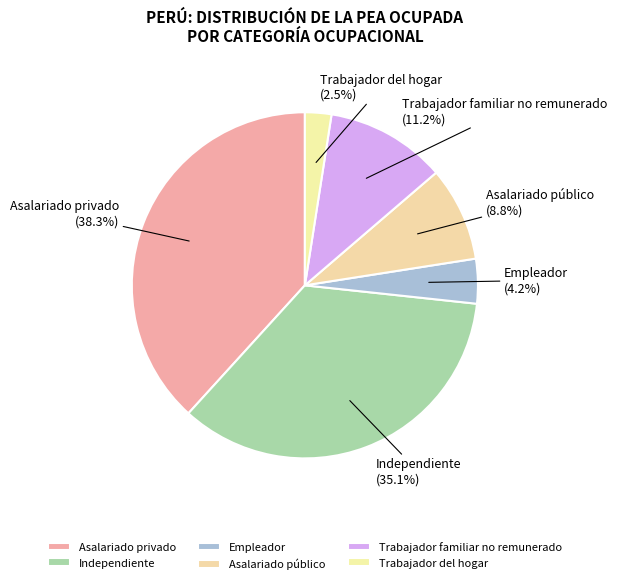

Rank the categories by value from highest to lowest.

Asalariado privado, Independiente, Trabajador familiar no remunerado, Asalariado público, Empleador, Trabajador del hogar